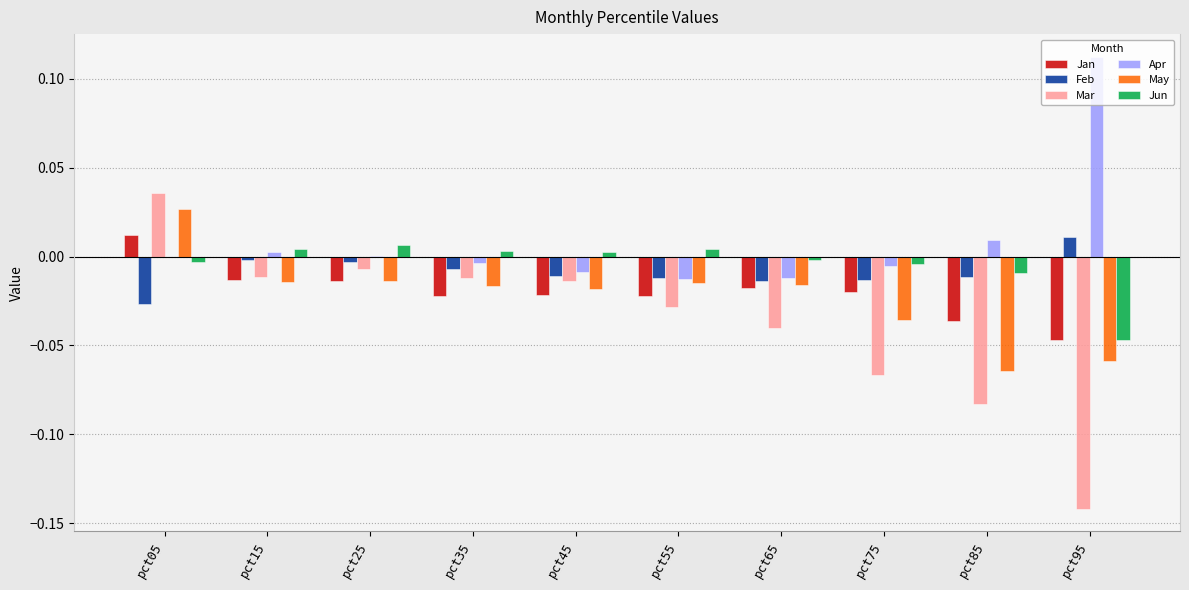

What are all the series names shown in the legend?

Jan, Feb, Mar, Apr, May, Jun